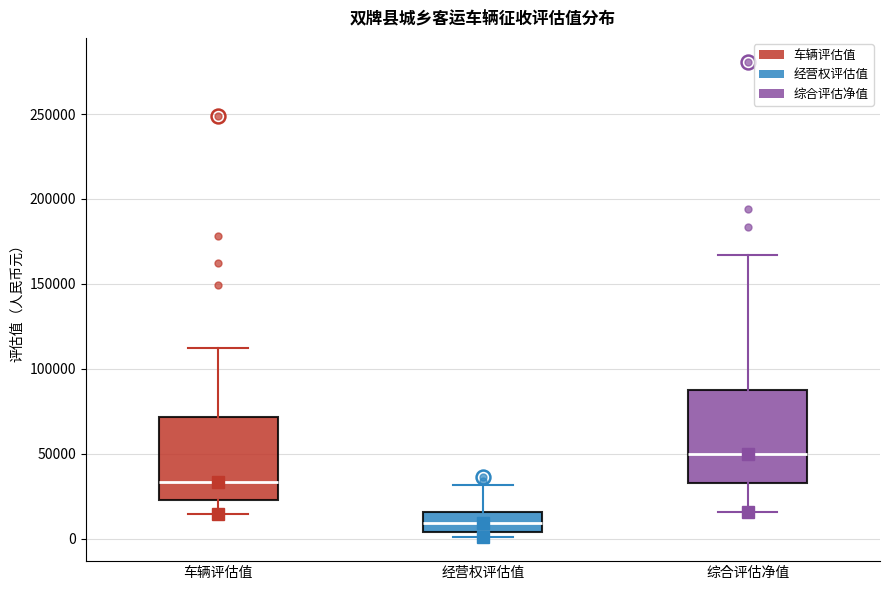

Which box's median line is the highest?

综合评估净值